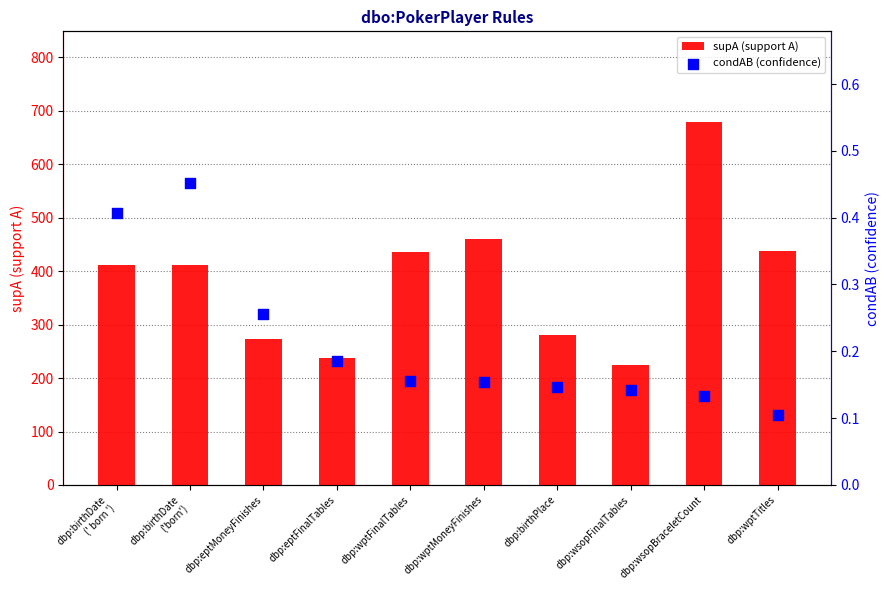

At which category is the sum across all series the highest?

dbp:wsopBraceletCount